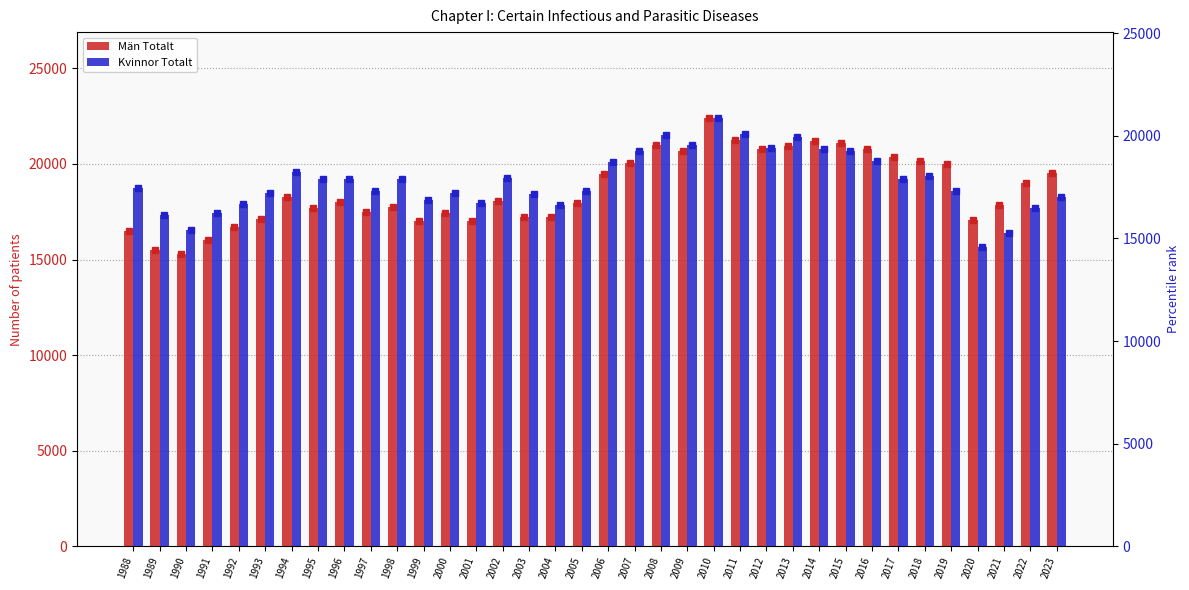

What is the minimum value shown in the chart?

14582